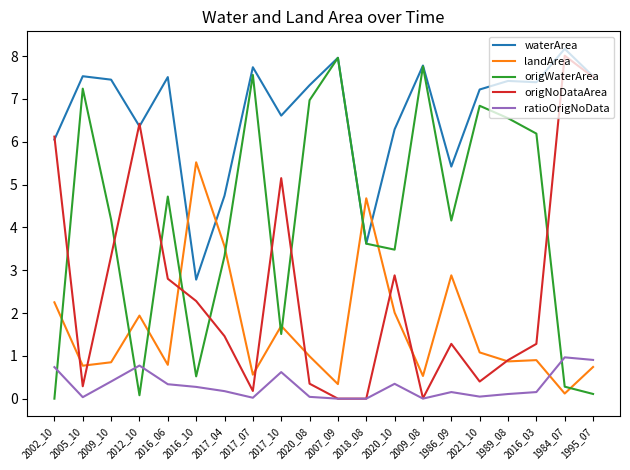

Is it true that origNoDataArea equals 0.3 at 2005_10?

True